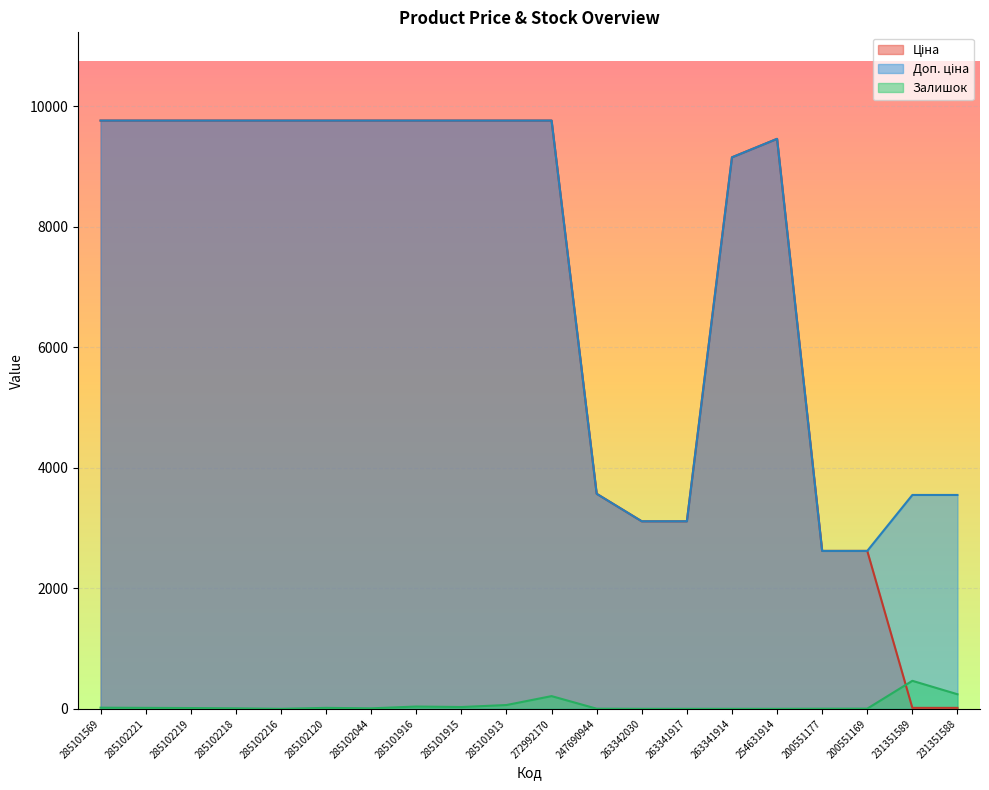

Rank the series at 231351589 from lowest to highest value.

Ціна, Залишок, Доп. ціна